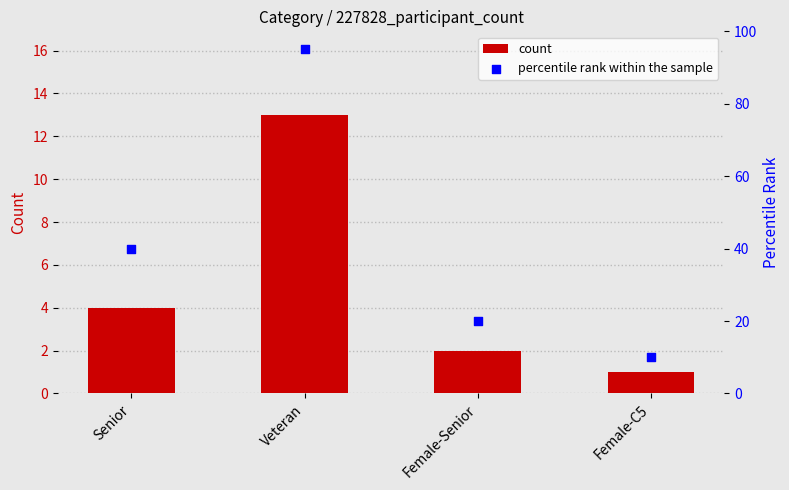

What are all the series names shown in the legend?

count, percentile rank within the sample